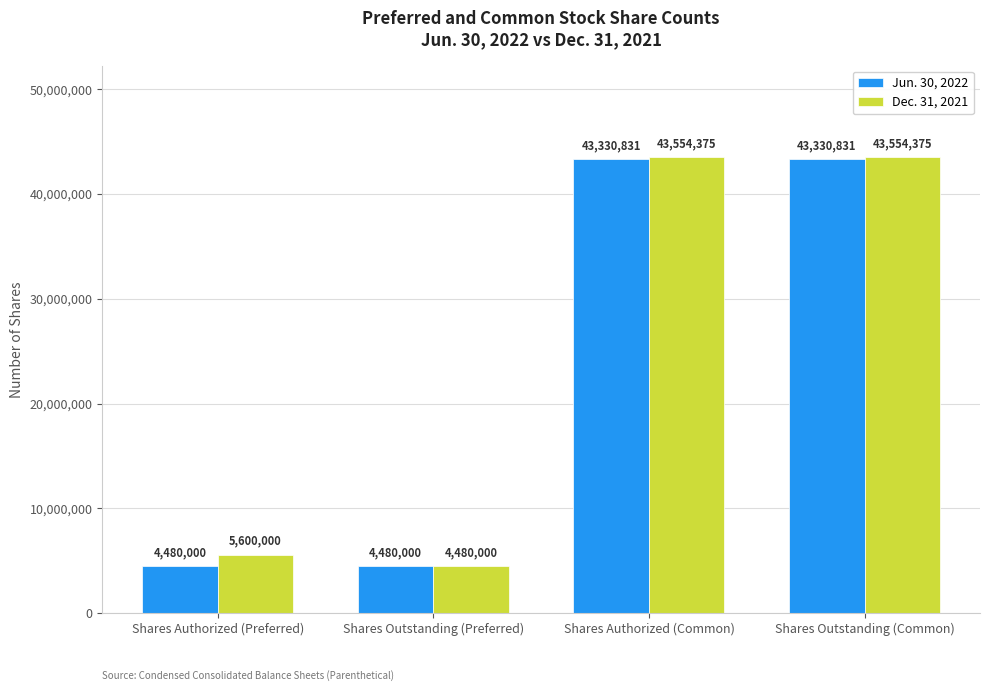

Rank the series by their maximum value, from lowest to highest.

Jun. 30, 2022, Dec. 31, 2021